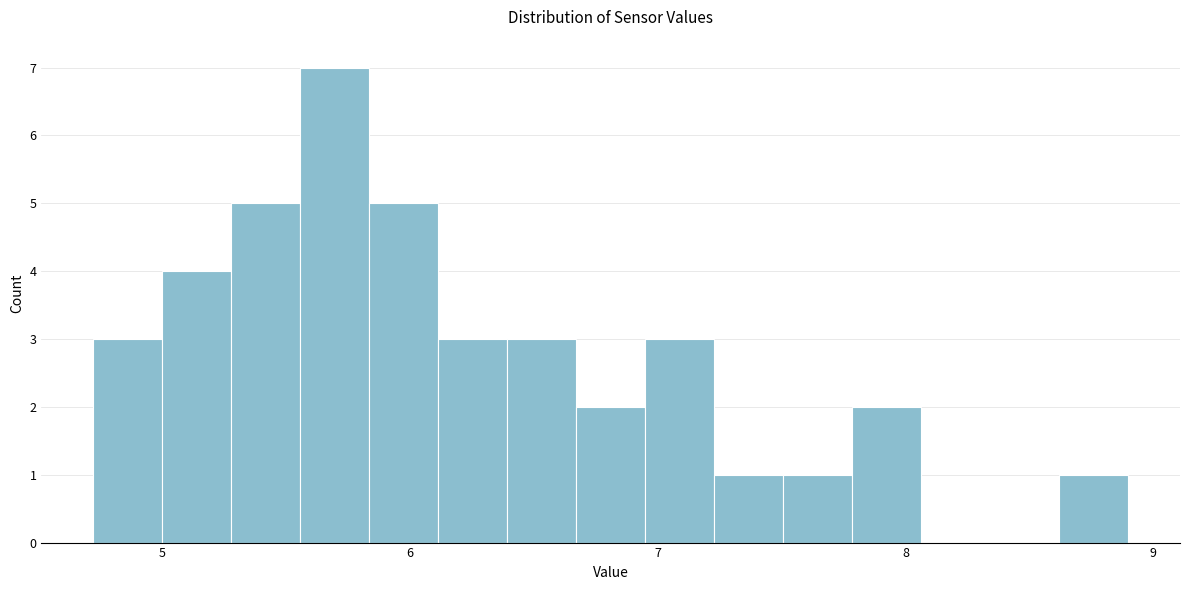

Read against the x-axis, roughly where is the centre of the tallest bar?

5.7